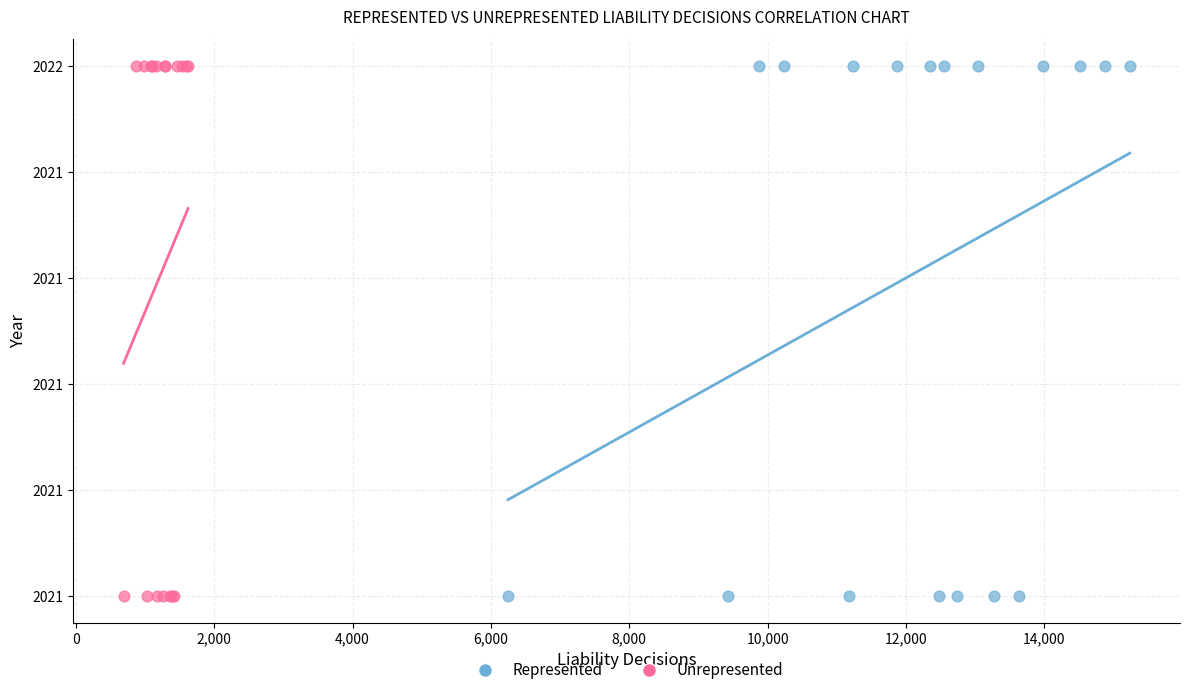

What are all the series names shown in the legend?

Represented, Unrepresented